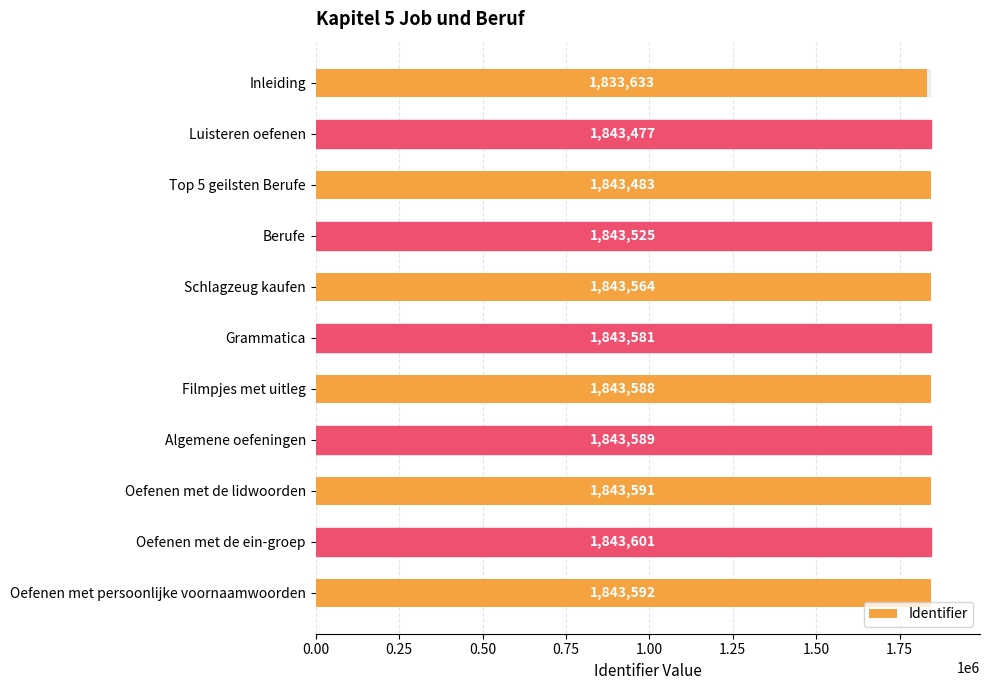

Reading left to right, what are all the values shown in this chart?

1833633	1843477	1843483	1843525	1843564	1843581	1843588	1843589	1843591	1843601	1843592